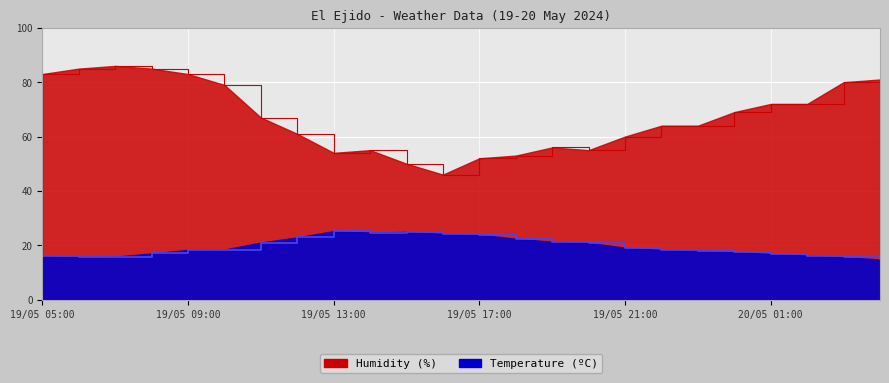

Reading left to right, transcribe all the data shown in this chart.

Temperature (C): 19/05 05:00=16.0	19/05 06:00=15.7	19/05 07:00=15.8	19/05 08:00=17.0	19/05 09:00=18.3	19/05 10:00=18.4	19/05 11:00=21.0	19/05 12:00=22.9	19/05 13:00=25.2	19/05 14:00=24.7	19/05 15:00=24.9	19/05 16:00=24.2	19/05 17:00=23.9	19/05 18:00=22.4	19/05 19:00=21.3	19/05 20:00=20.9	19/05 21:00=19.1	19/05 22:00=18.3	19/05 23:00=18.0	20/05 00:00=17.5	20/05 01:00=16.8	20/05 02:00=16.2	20/05 03:00=15.6	20/05 04:00=14.8
Humidity (%): 19/05 05:00=83.0	19/05 06:00=85.0	19/05 07:00=86.0	19/05 08:00=85.0	19/05 09:00=83.0	19/05 10:00=79.0	19/05 11:00=67.0	19/05 12:00=61.0	19/05 13:00=54.0	19/05 14:00=55.0	19/05 15:00=50.0	19/05 16:00=46.0	19/05 17:00=52.0	19/05 18:00=53.0	19/05 19:00=56.0	19/05 20:00=55.0	19/05 21:00=60.0	19/05 22:00=64.0	19/05 23:00=64.0	20/05 00:00=69.0	20/05 01:00=72.0	20/05 02:00=72.0	20/05 03:00=80.0	20/05 04:00=81.0